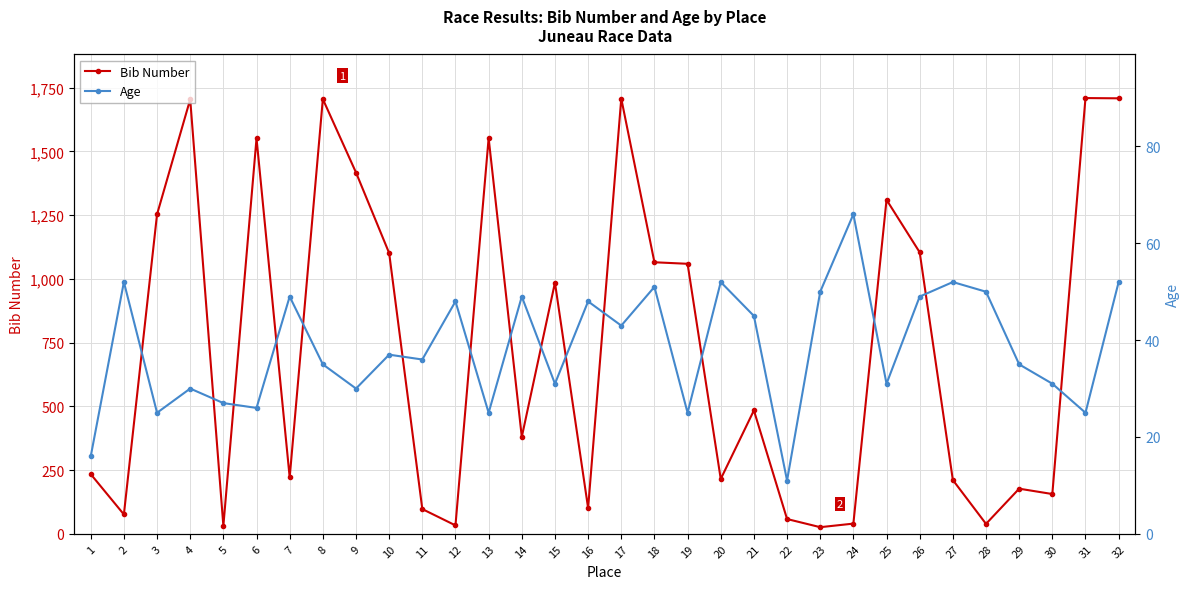

True or false: Age has more than 1 points higher than both neighbors.

True